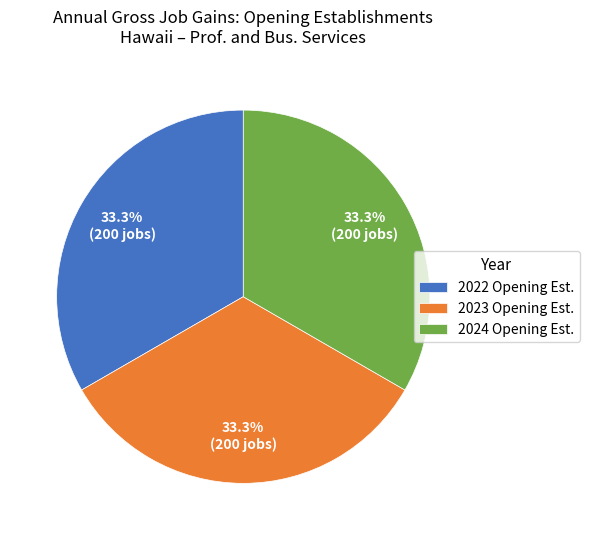

What percentage do 2023 Opening Est. and 2022 Opening Est. together represent?

66.7%